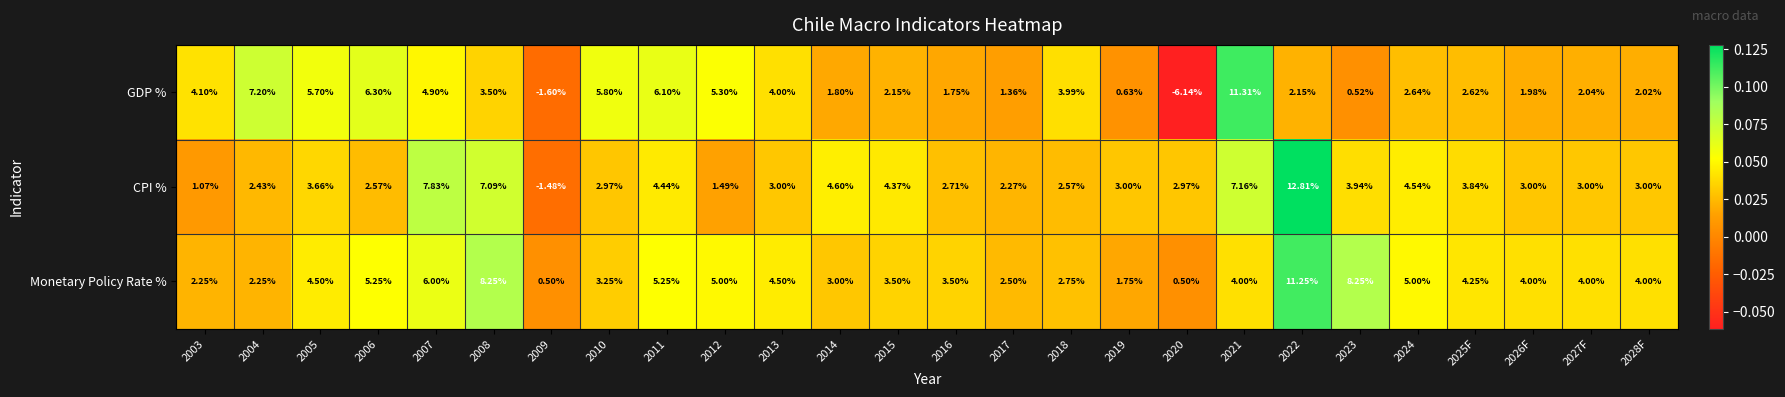

Rank the series by their average value, from lowest to highest.

GDP %, CPI %, Monetary Policy Rate %